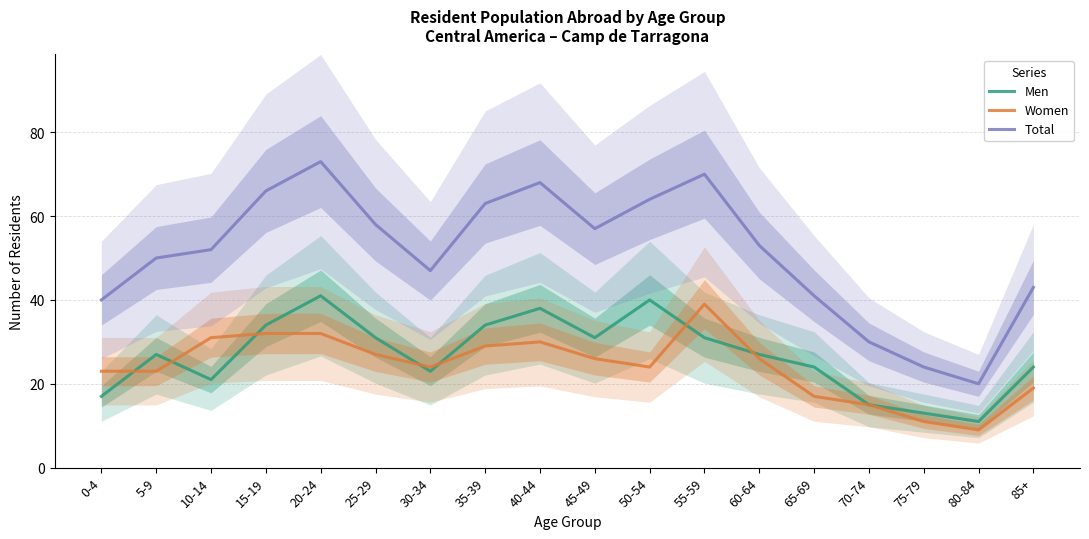

What are all the series names shown in the legend?

Men, Women, Total